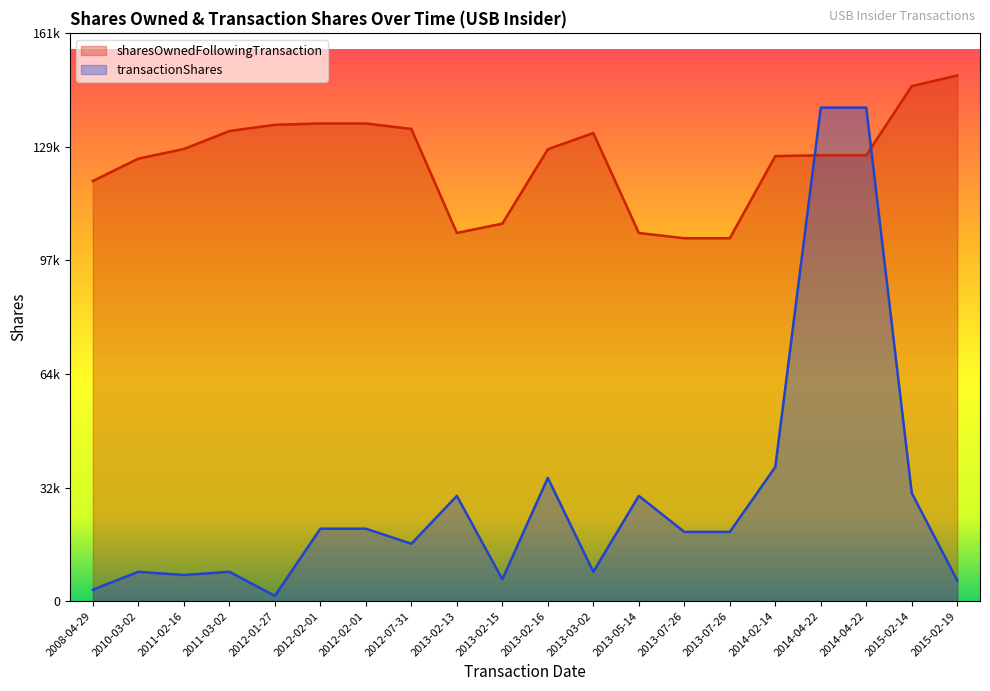

How many times do sharesOwnedFollowingTransaction and transactionShares cross each other?

2